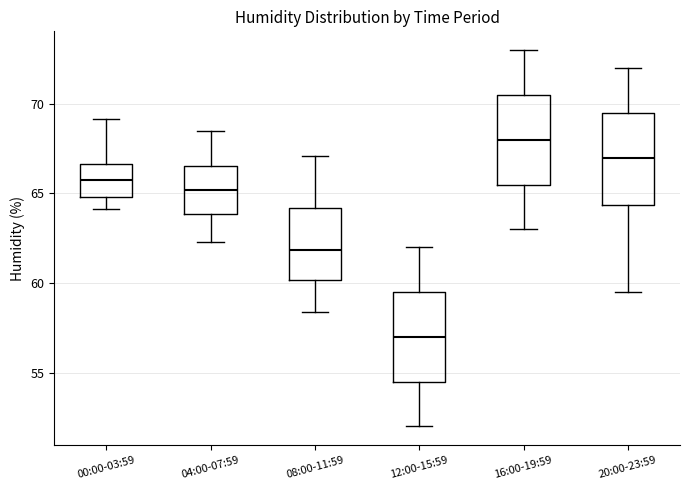

Which box's median line is the lowest?

12:00-15:59